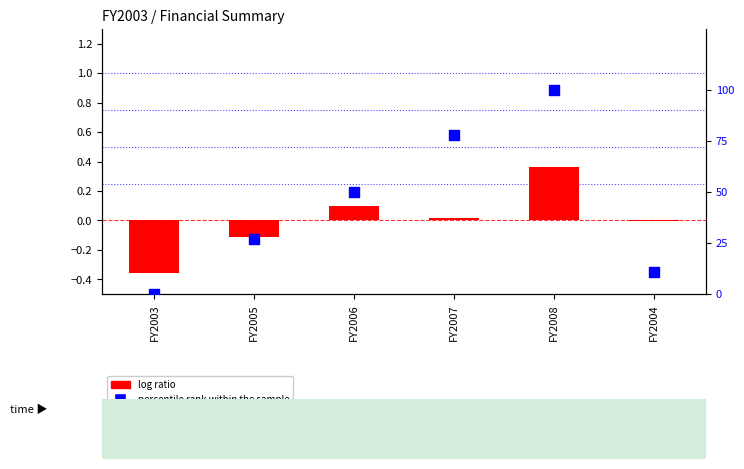

At how many categories does at least one series exceed 63?

2